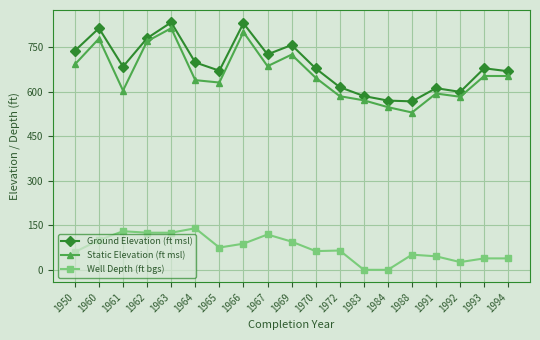

Count the number of categories in the chart.

19